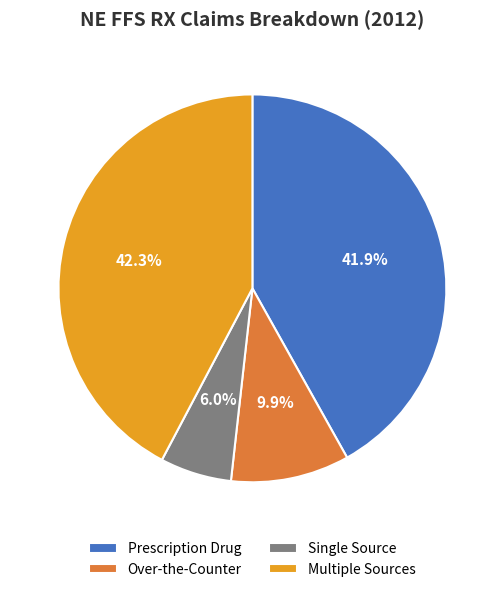

What portion of the pie excludes Prescription Drug?

58.1%